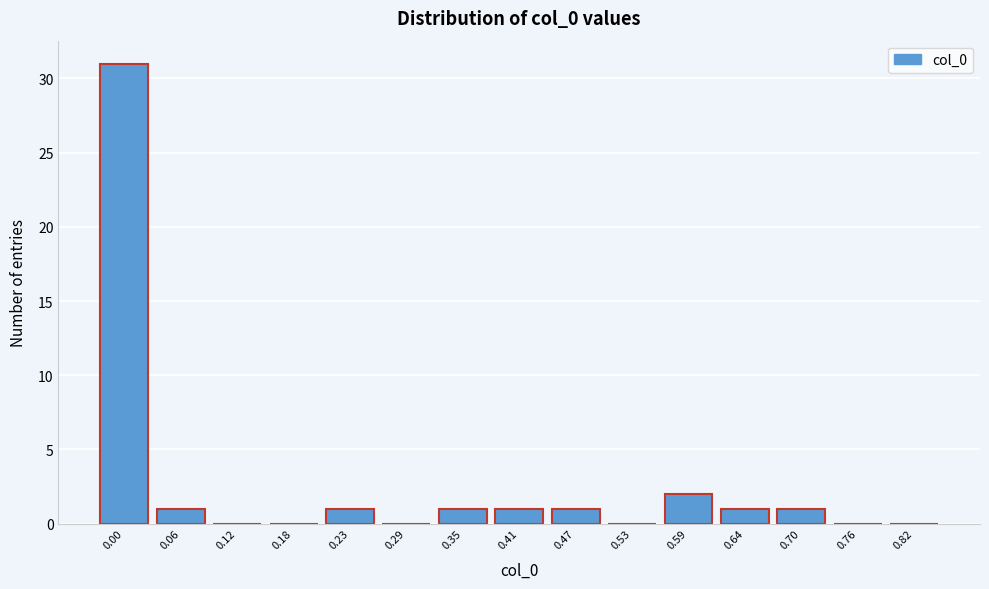

Reading right to left, transcribe all the data shown in this chart.

0.82=0	0.76=0	0.70=1	0.64=1	0.59=2	0.53=0	0.47=1	0.41=1	0.35=1	0.29=0	0.23=1	0.18=0	0.12=0	0.06=1	0.00=31